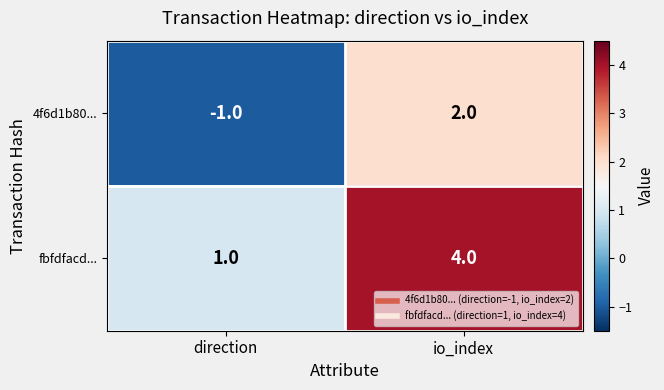

What is the spread (max minus min) of values at direction?

2